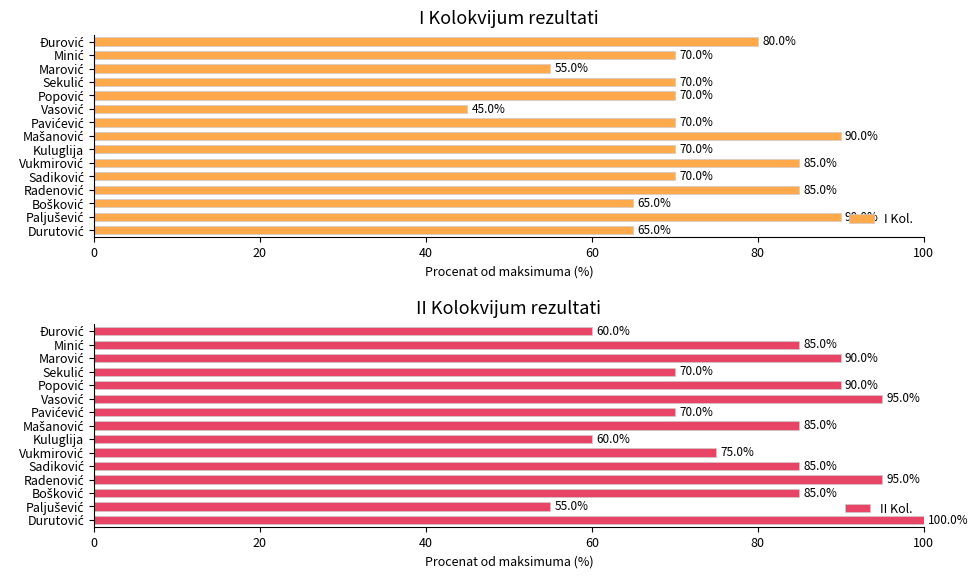

What is the value of the I Kol. bar at the 10th from the left?

45.0